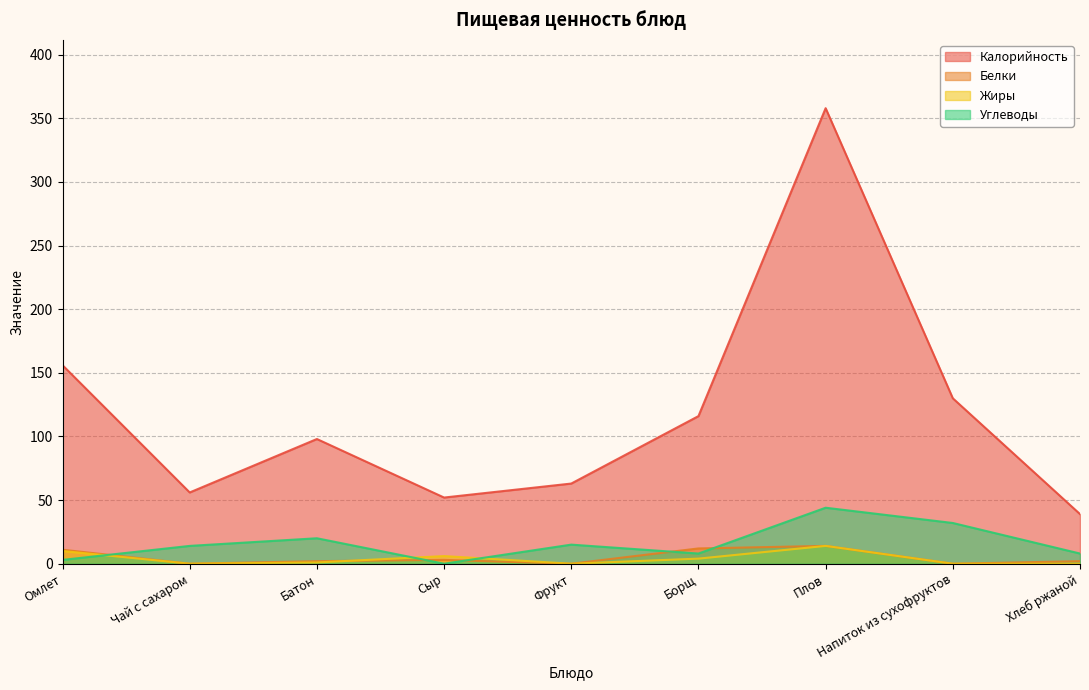

At which category is the sum across all series the highest?

Плов